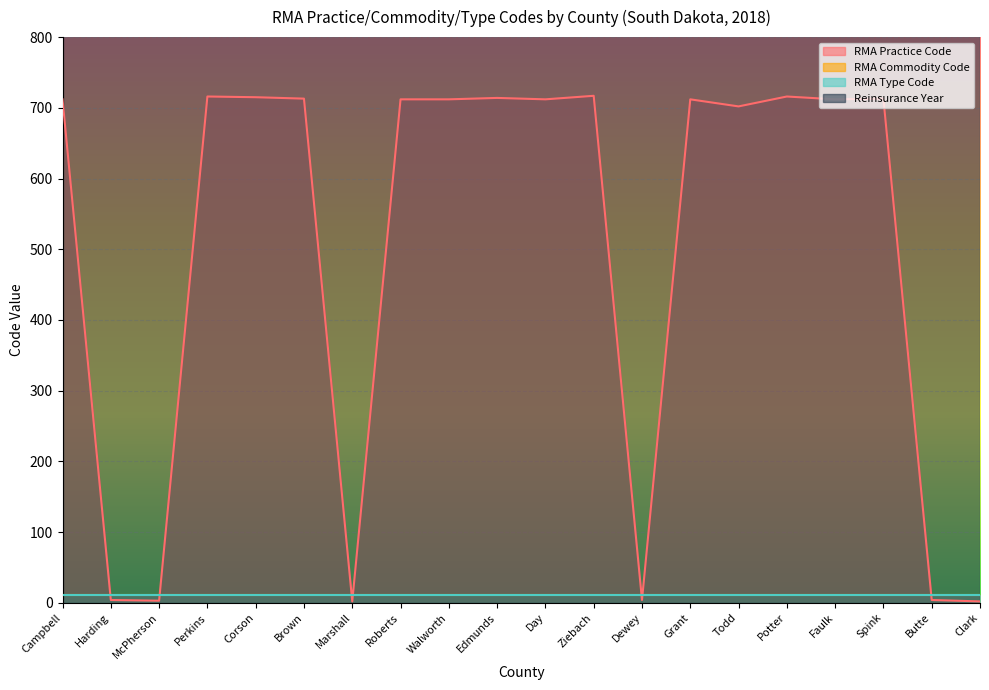

True or false: RMA Practice Code has a value of 715 at Corson.

True